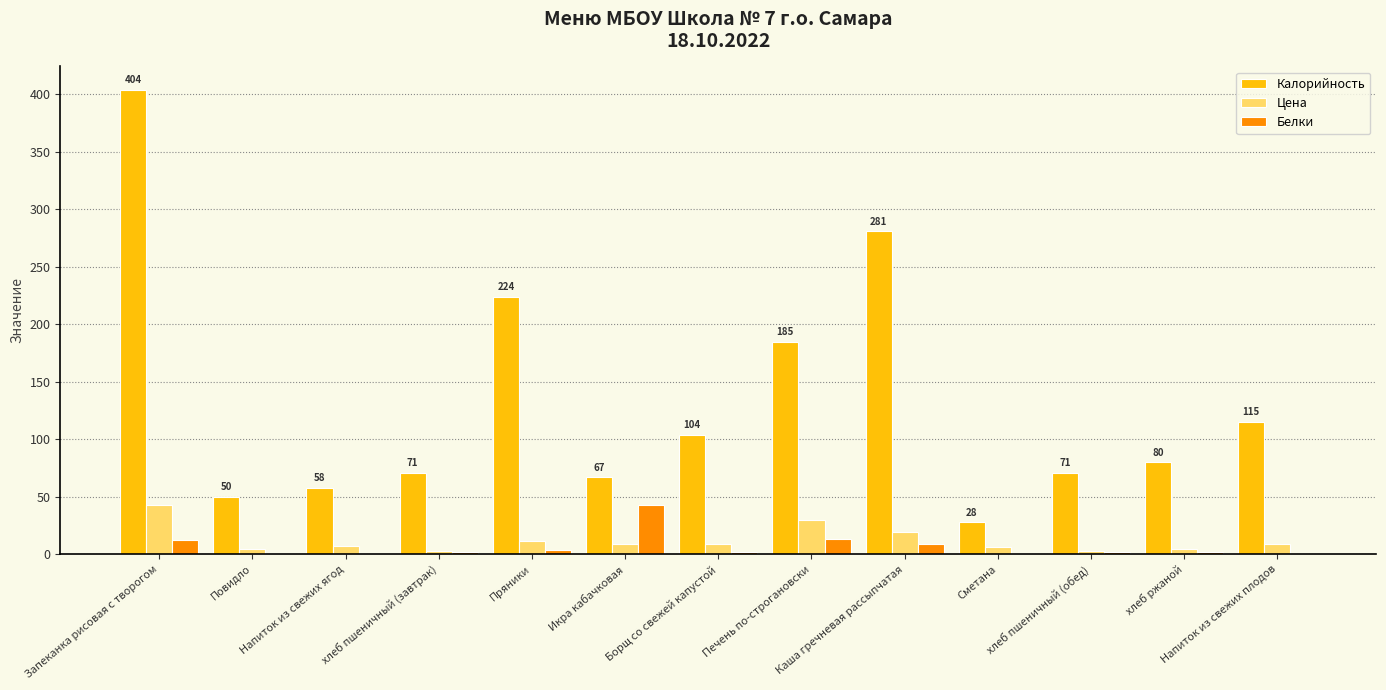

What is the sum of all Калорийность values?

1738.0